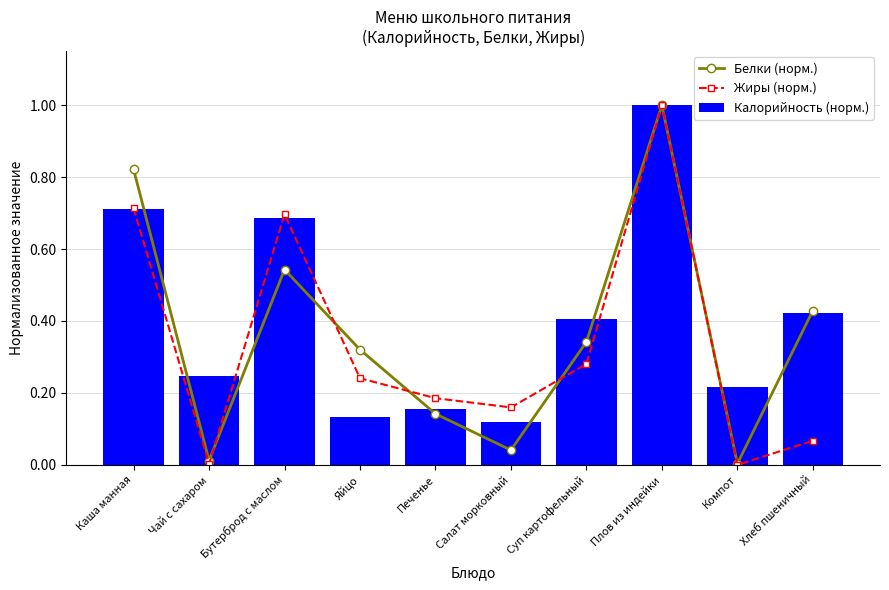

At which category is the sum across all series the highest?

Плов из индейки